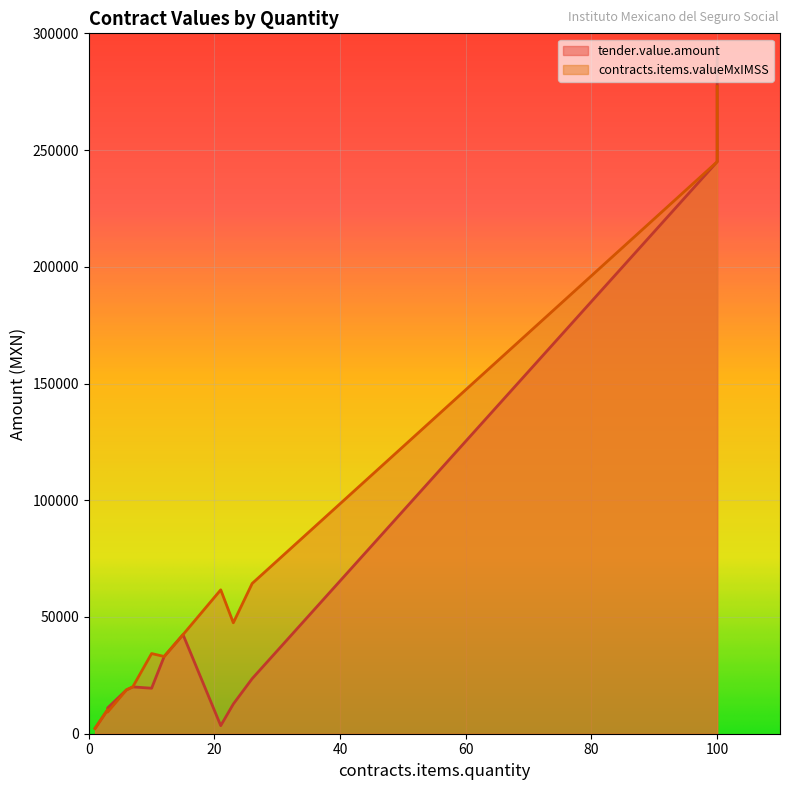

The value of contracts.items.valueMxIMSS at 7 is 30160.5. True or false?

False